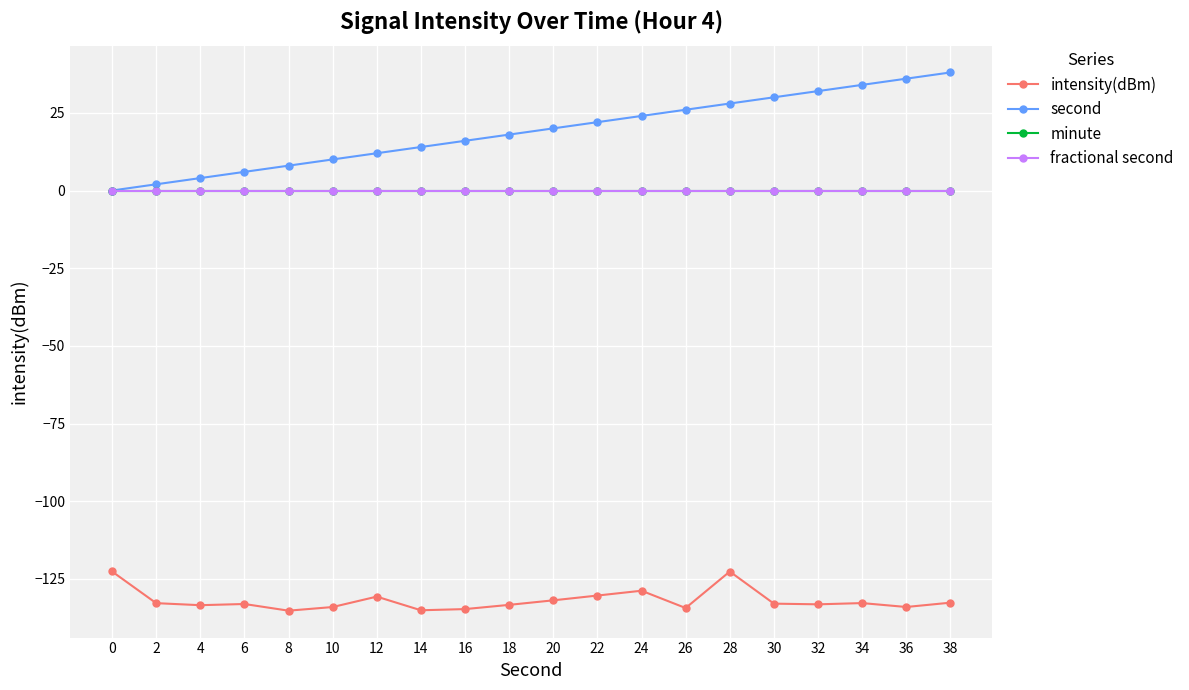

At 4, list the series in order from largest to smallest.

second, minute, fractional second, intensity(dBm)